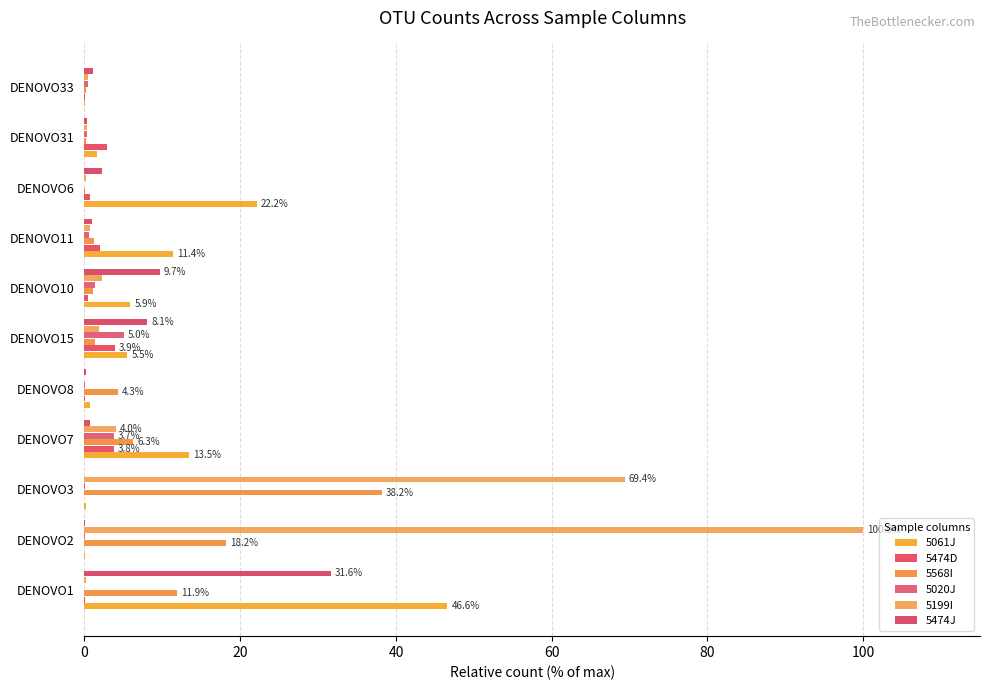

What is the difference between the second highest and second lowest values in the 5061J series?

22.0